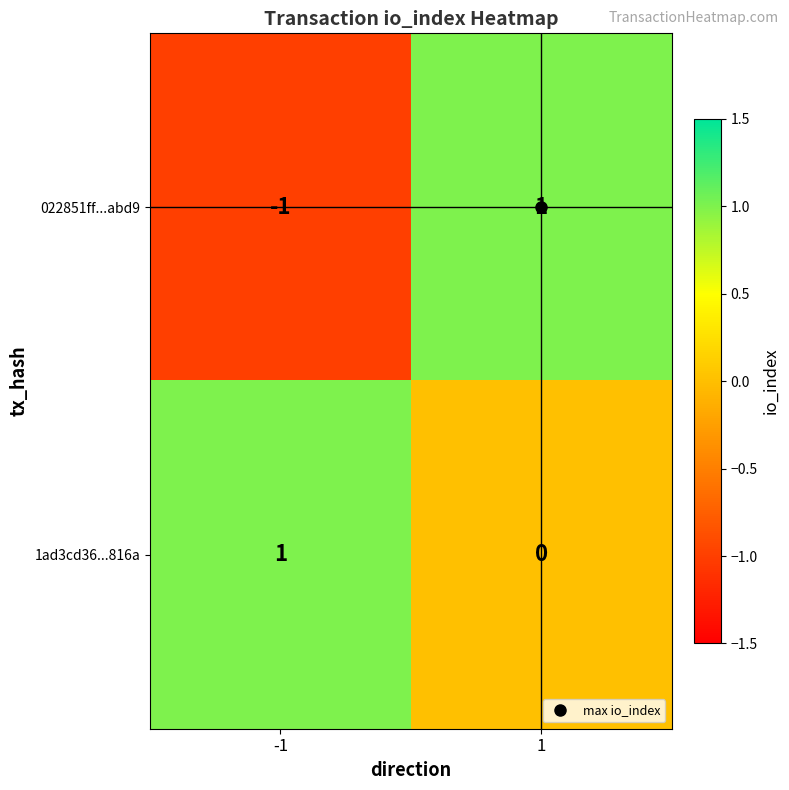

Which series has the largest range (max minus min)?

022851ff...abd9